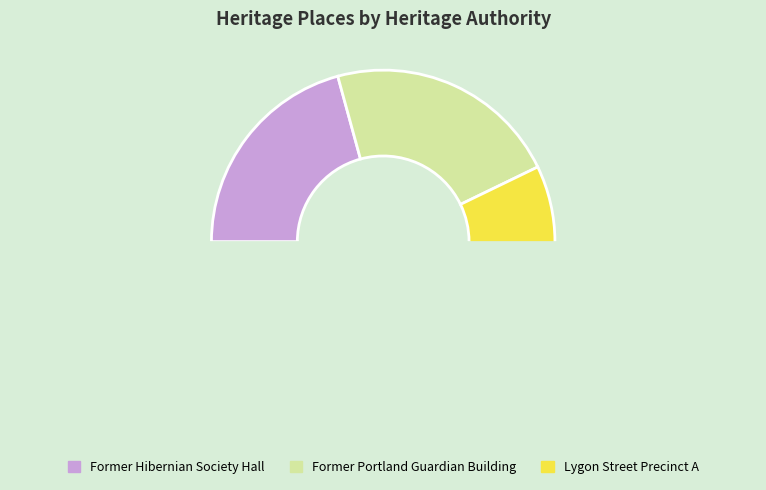

The Lygon Street Precinct A slice represents 68% of the pie. True or false?

False